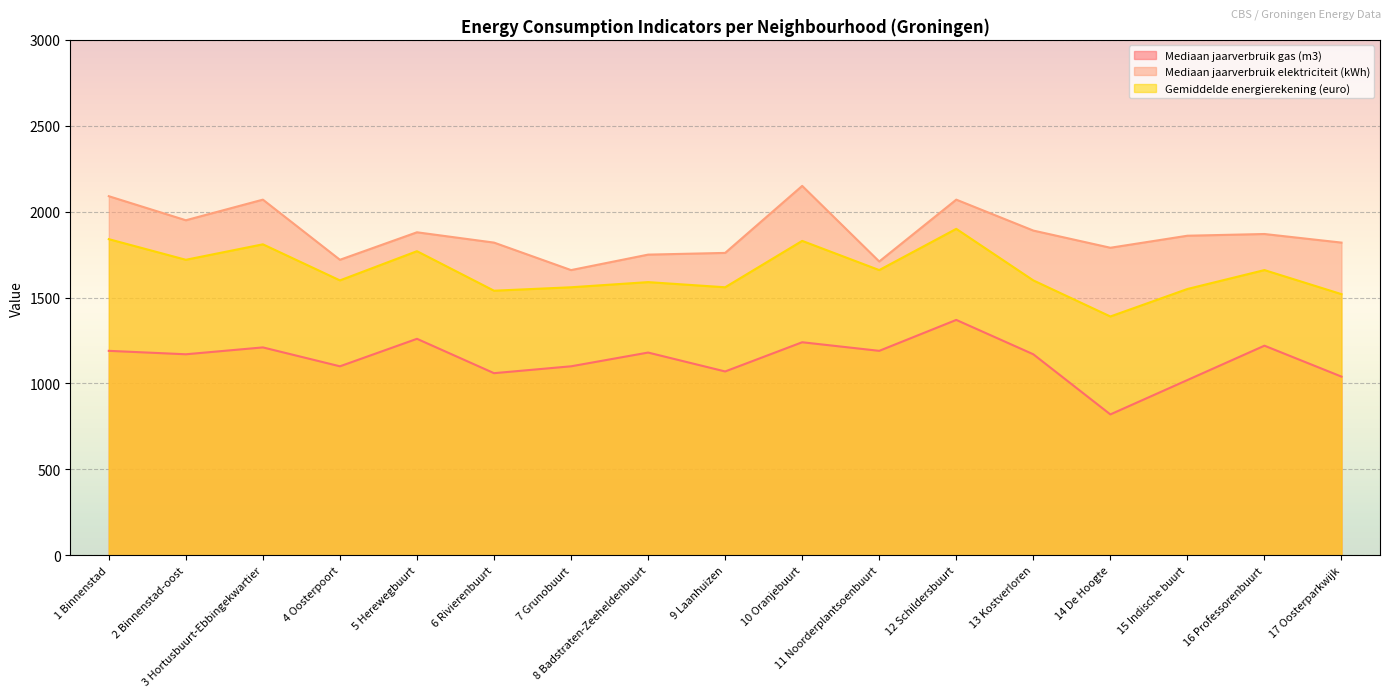

What is the total value across all series at 2 Binnenstad-oost?

4840